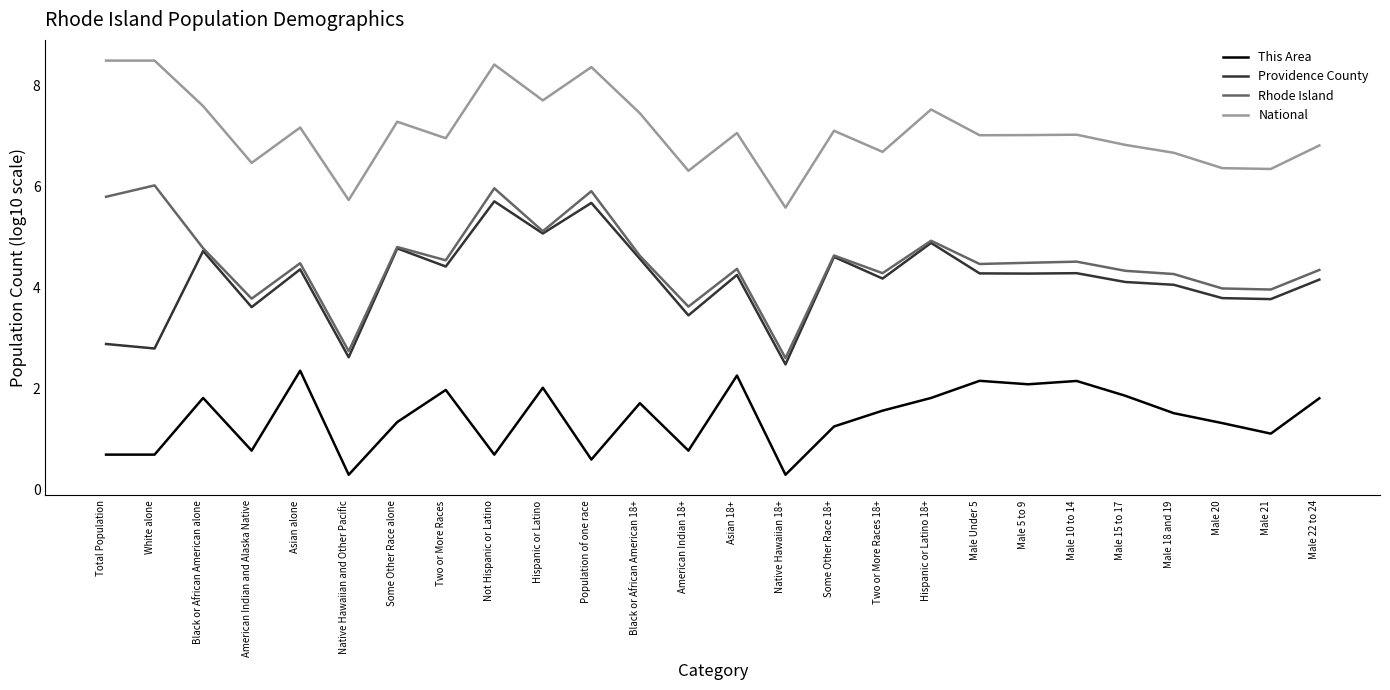

What is the sum of all Rhode Island values?

117.4